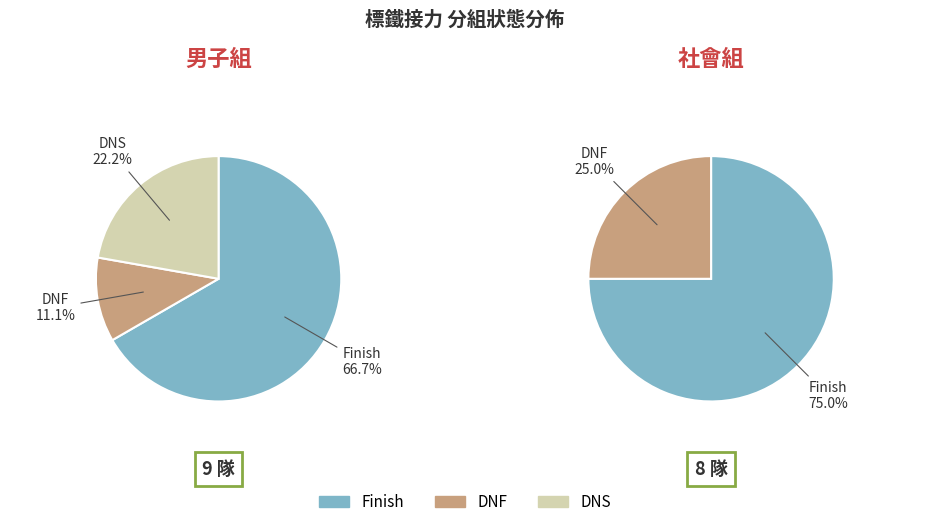

Between 社會組 and 男子組, which is larger?

男子組